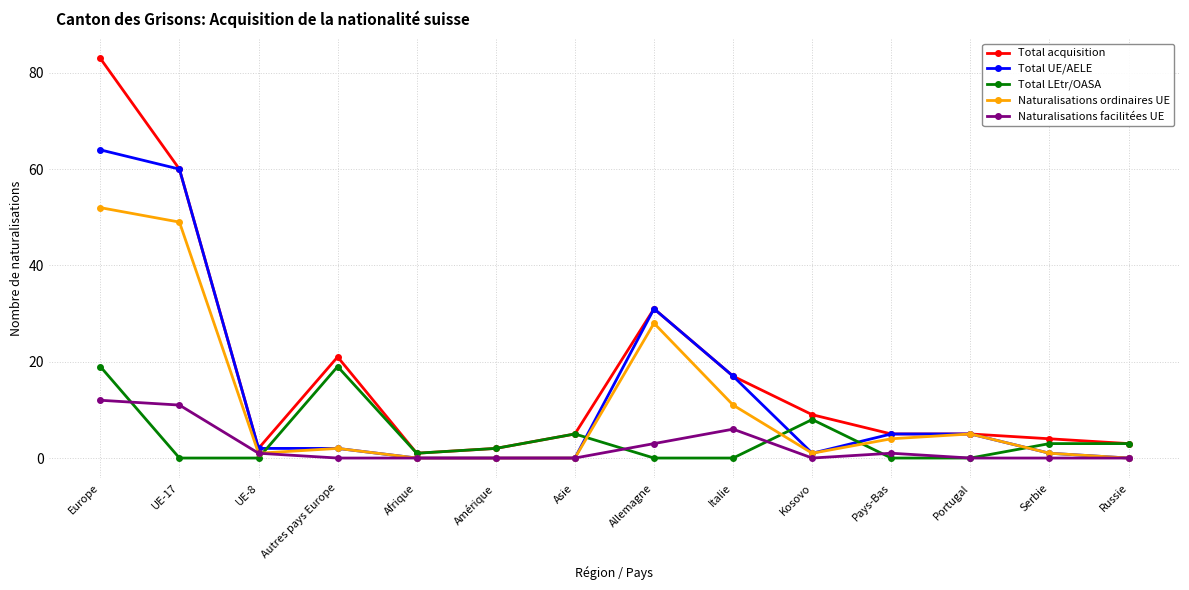

At how many categories does at least one series exceed 12?

5